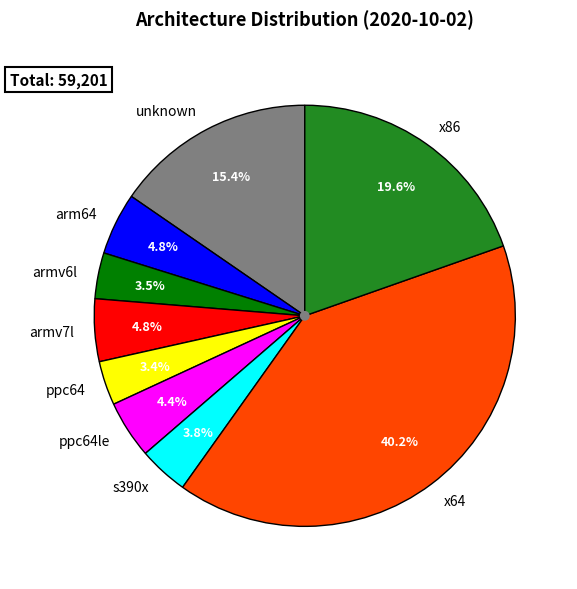

Approximately how many times larger is the value at x86 compared to armv6l?

5.6